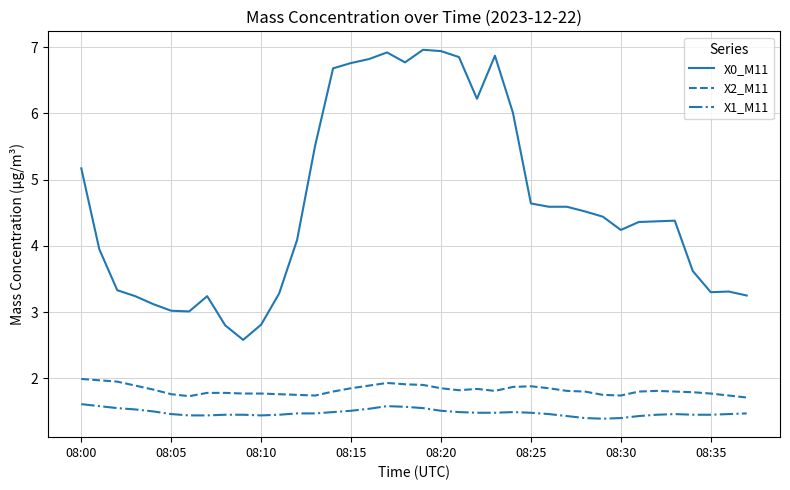

True or false: X2_M11 and X0_M11 intersect in this chart.

False